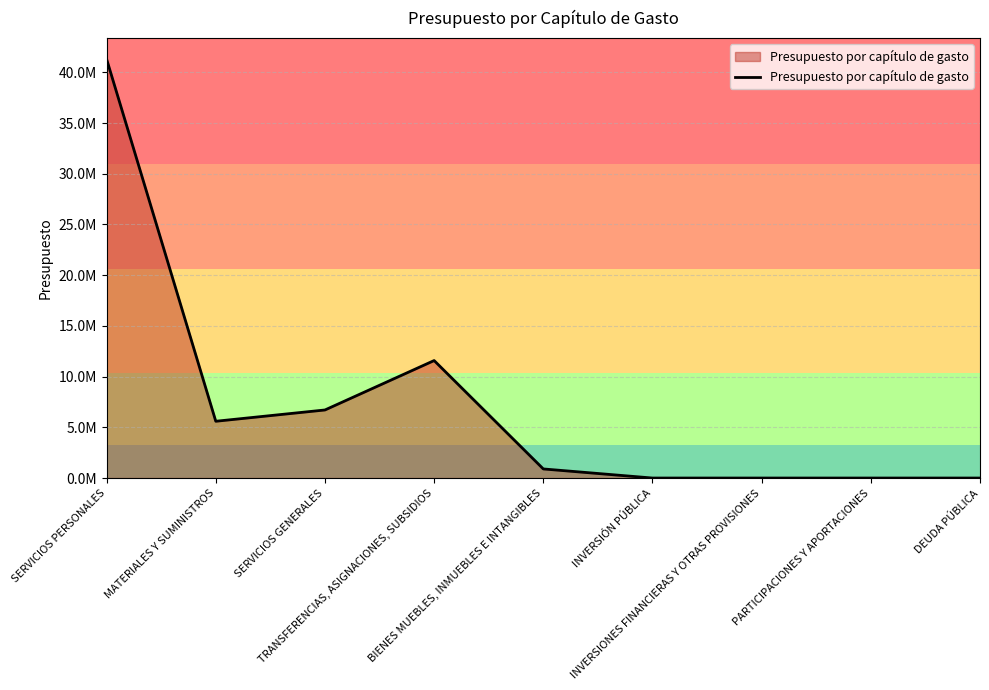

What is the average value?

7342136.1